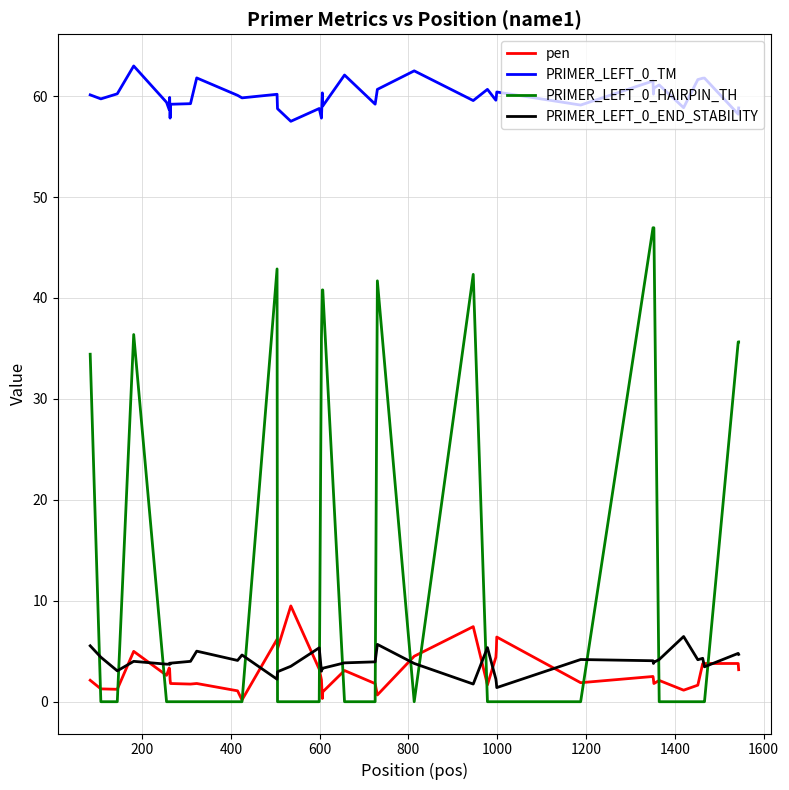

Rank the series by their maximum value, from lowest to highest.

PRIMER_LEFT_0_END_STABILITY, pen, PRIMER_LEFT_0_HAIRPIN_TH, PRIMER_LEFT_0_TM